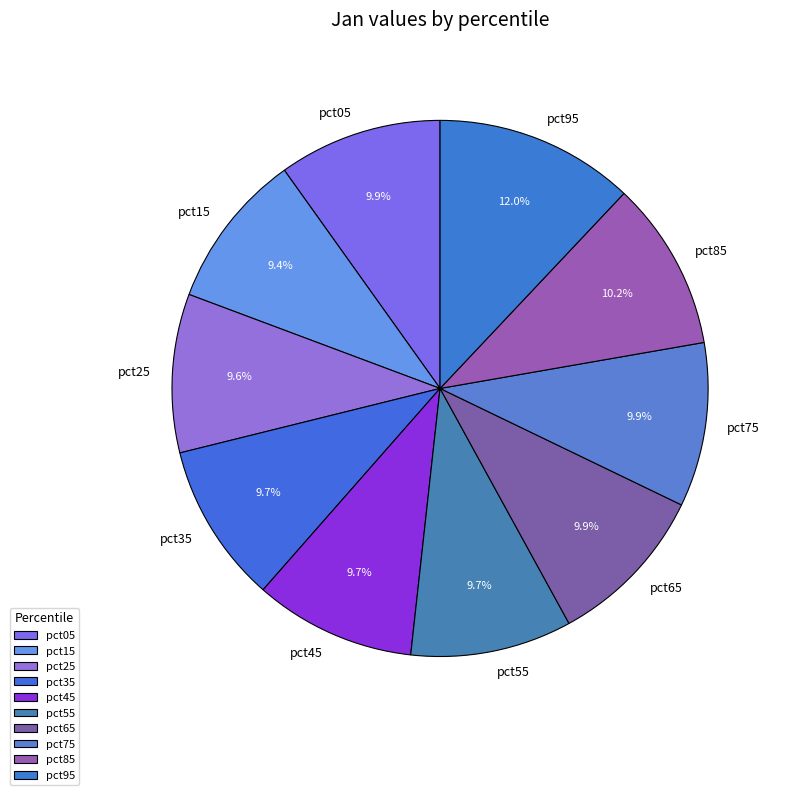

Which has a higher value, pct55 or pct95?

pct95